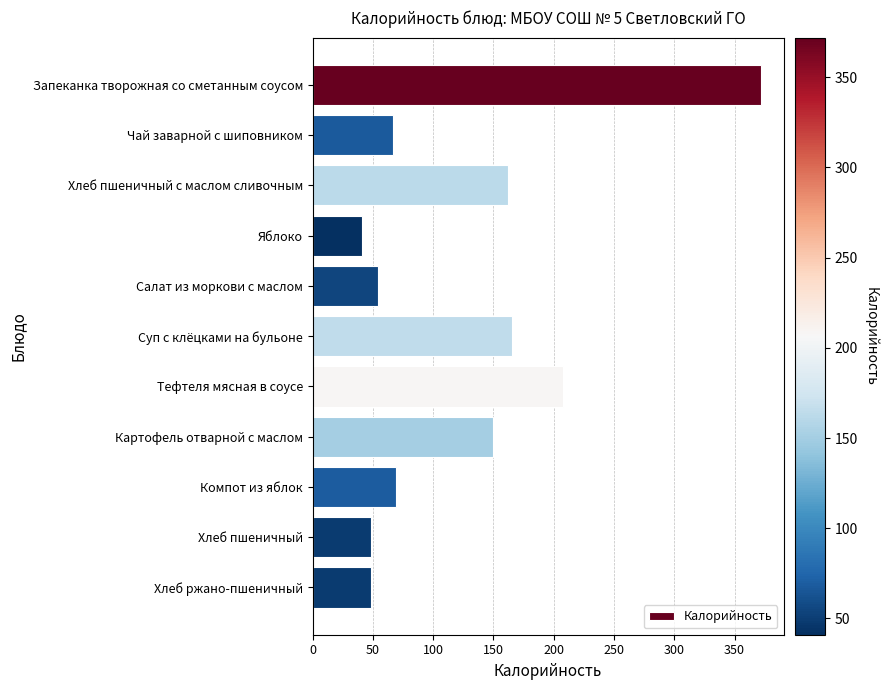

Read the value at Компот из яблок.

69